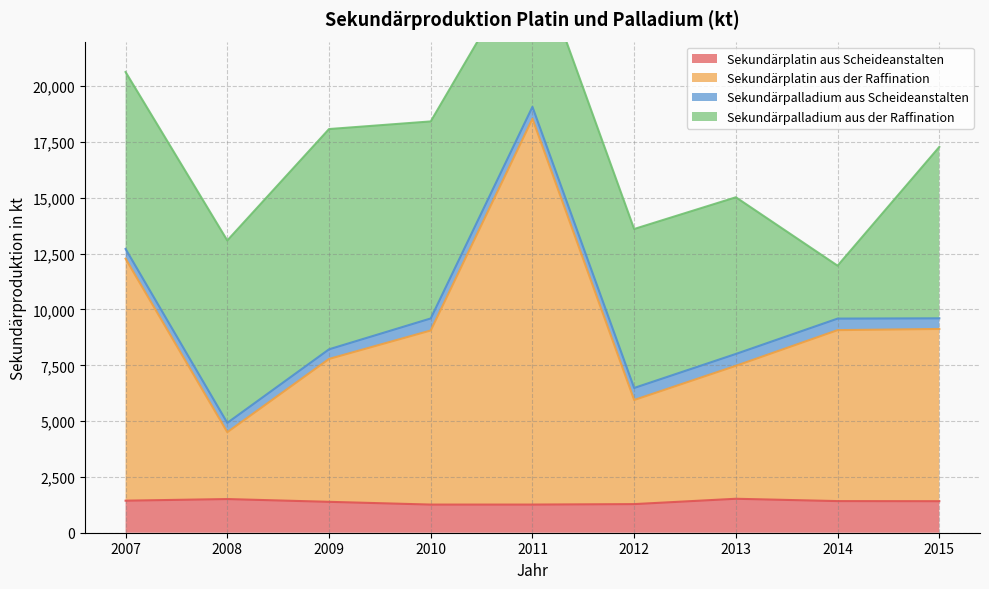

Does the chart have visible grid lines?

Yes